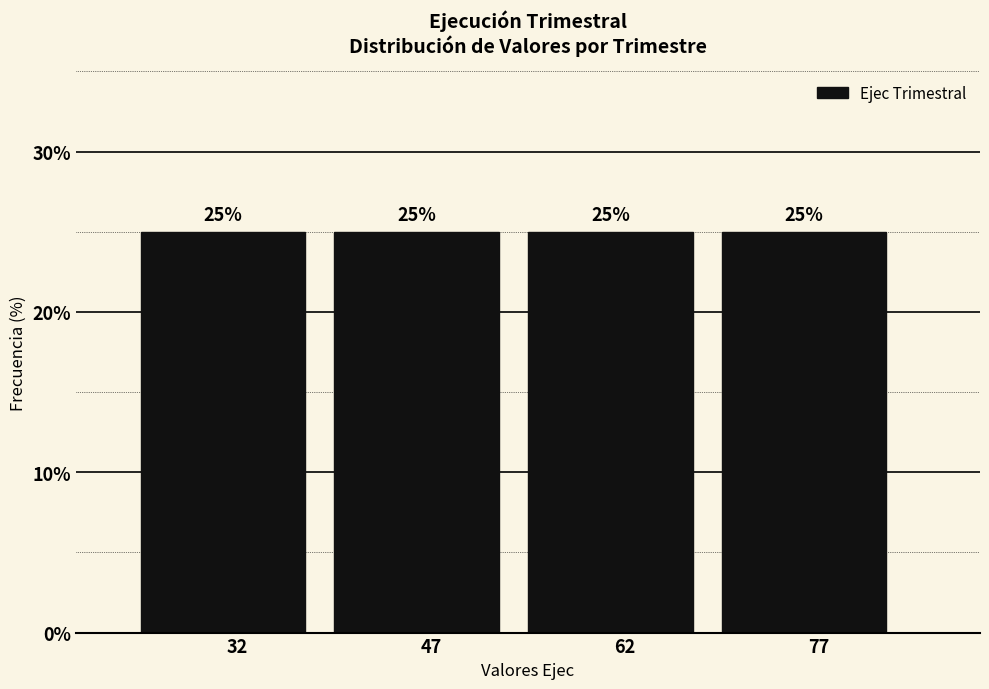

Reading left to right, transcribe this chart: for each bar, give the range it covers on the x-axis and its height. The bar edges are not printed on the chart, so give them approximately, as read against the axis.

25 to 40: 25
40 to 55: 25
55 to 70: 25
70 to 85: 25